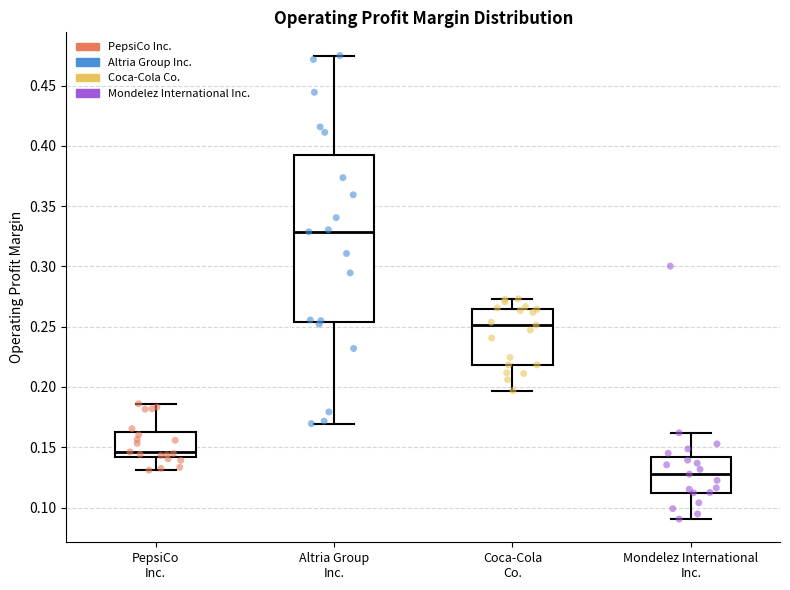

Where does the lower whisker of the box for Mondelez International Inc. end on the y-axis? The values are not printed on the chart, so give them approximately, as read against the axis.

0.090